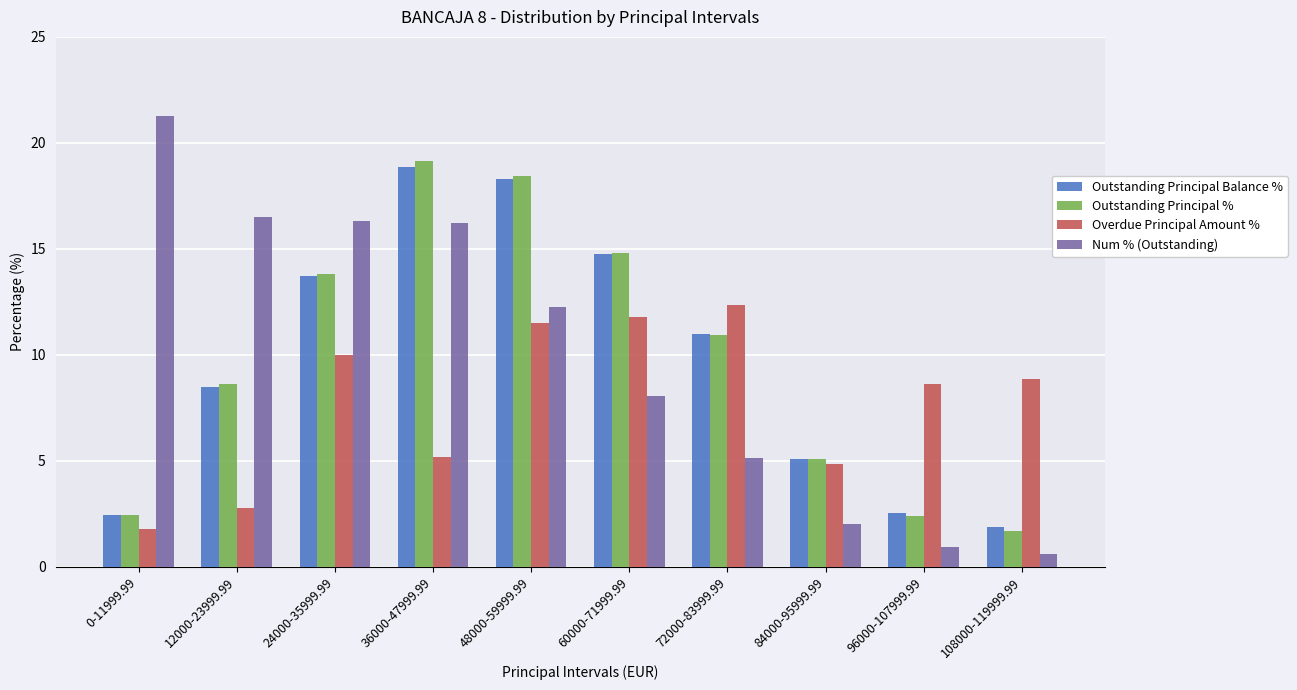

How many bars are there in total?

40